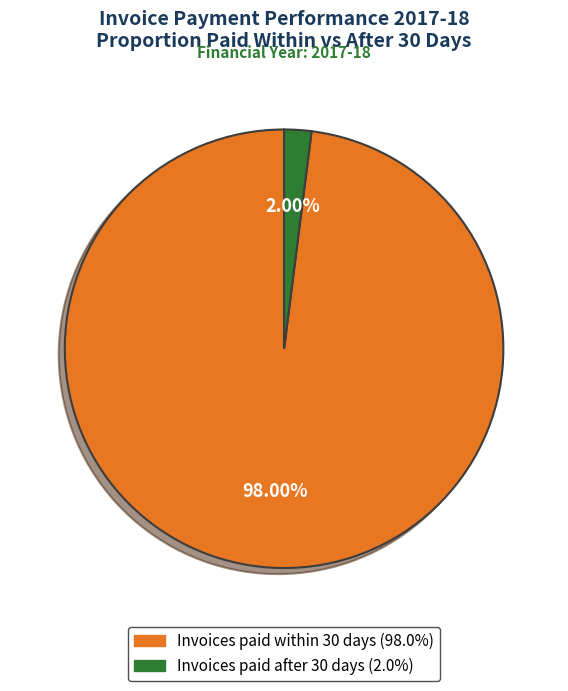

True or false: Invoices paid after 30 days accounts for 2% of the total.

True